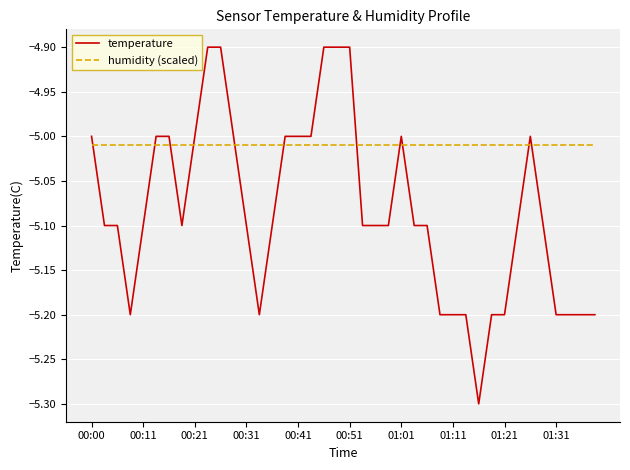

What is the smallest value displayed?

-5.3